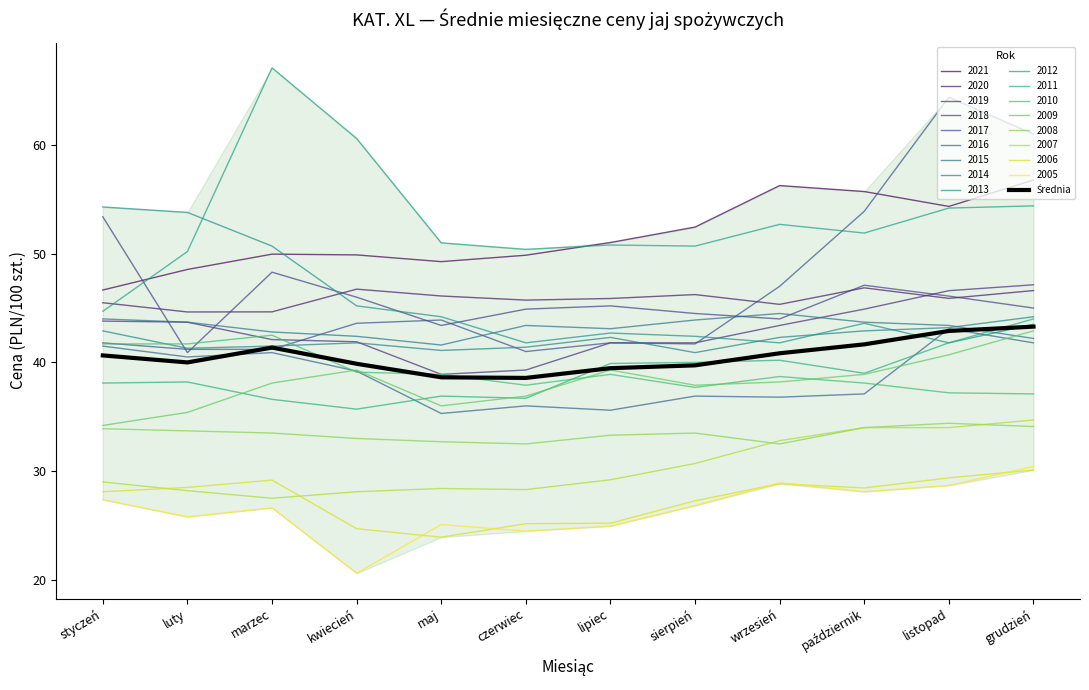

The value at luty is 24.4. True or false?

False